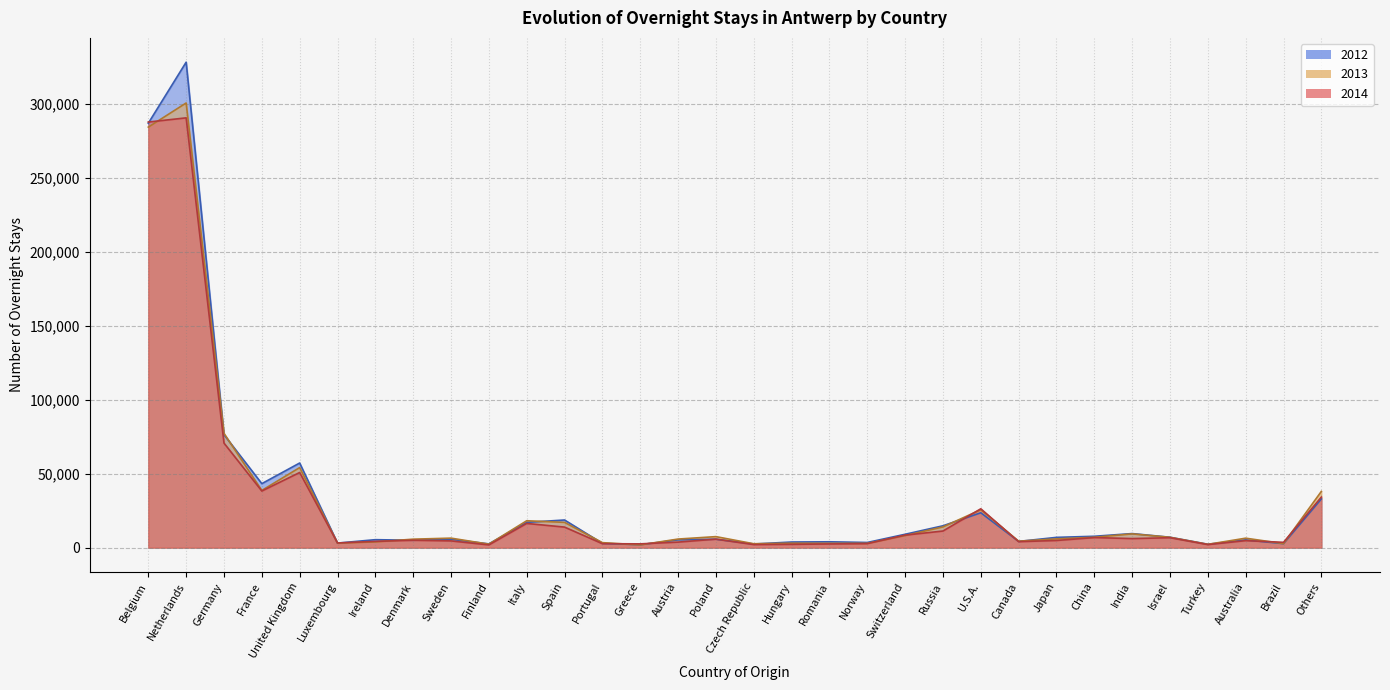

Reading left to right, what are all the values shown in this chart?

2014: Belgium=287512	Netherlands=290350	Germany=70615	France=38227	United Kingdom=50748	Luxembourg=3130	Ireland=4230	Denmark=4995	Sweden=4540	Finland=1822	Italy=16332	Spain=13866	Portugal=2655	Greece=2543	Austria=3729	Poland=5728	Czech Republic=2049	Hungary=2213	Romania=2478	Norway=2698	Switzerland=8442	Russia=11210	U.S.A.=26235	Canada=4015	Japan=4824	China=6792	India=6104	Israel=6698	Turkey=2050	Australia=4718	Brazil=3580	Others=34167
2012: Belgium=286730	Netherlands=327972	Germany=76302	France=43229	United Kingdom=57159	Luxembourg=3062	Ireland=5367	Denmark=4967	Sweden=5615	Finland=2529	Italy=17074	Spain=18661	Portugal=2881	Greece=1948	Austria=5262	Poland=5692	Czech Republic=2449	Hungary=3781	Romania=3931	Norway=3475	Switzerland=9020	Russia=14747	U.S.A.=23544	Canada=4185	Japan=6925	China=7667	India=9490	Israel=7012	Turkey=2283	Australia=5212	Brazil=2681	Others=32911
2013: Belgium=284083	Netherlands=300399	Germany=77192	France=38633	United Kingdom=54073	Luxembourg=3032	Ireland=3871	Denmark=5711	Sweden=6406	Finland=2333	Italy=18154	Spain=17065	Portugal=3361	Greece=1845	Austria=5787	Poland=7427	Czech Republic=2619	Hungary=2981	Romania=2911	Norway=2865	Switzerland=8160	Russia=13979	U.S.A.=25587	Canada=4358	Japan=5920	China=6989	India=9293	Israel=6969	Turkey=2218	Australia=6372	Brazil=2712	Others=37987